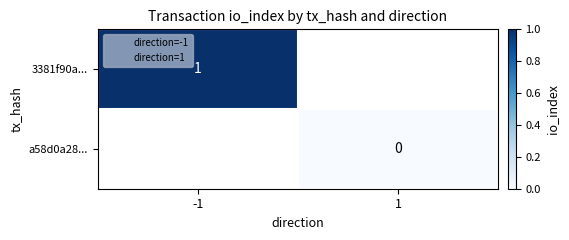

Between 1 and -1, which is larger?

-1